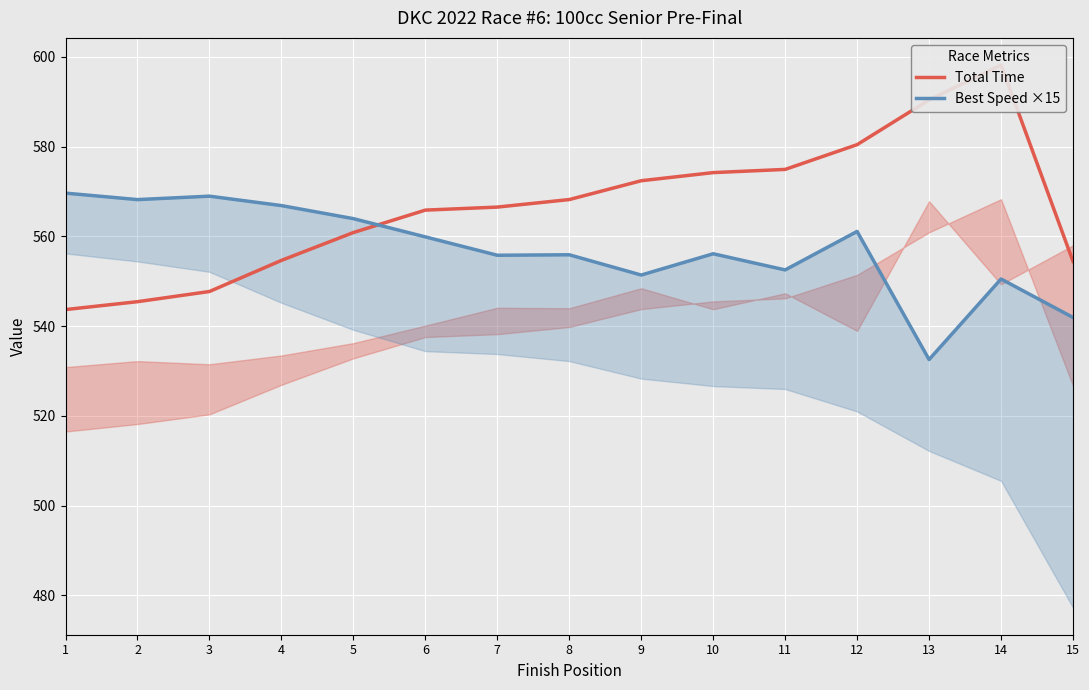

Between which two adjacent categories do Best Speed ×15 and Total Time first intersect?

5 and 6